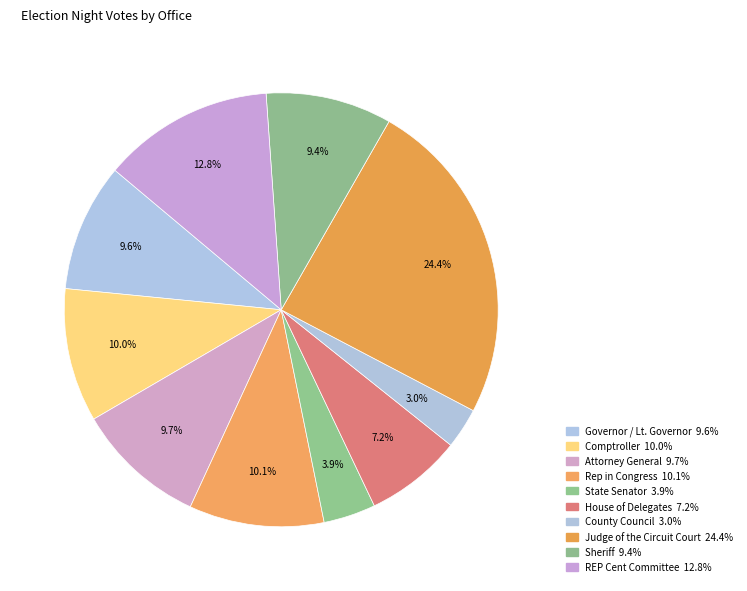

How many segments does this pie chart have?

10